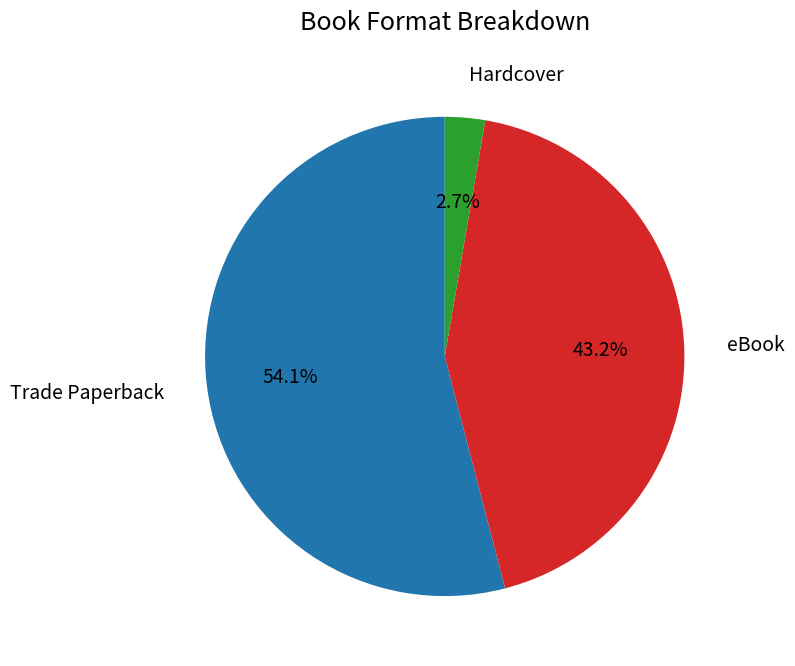

Is there a majority slice in this chart?

Yes